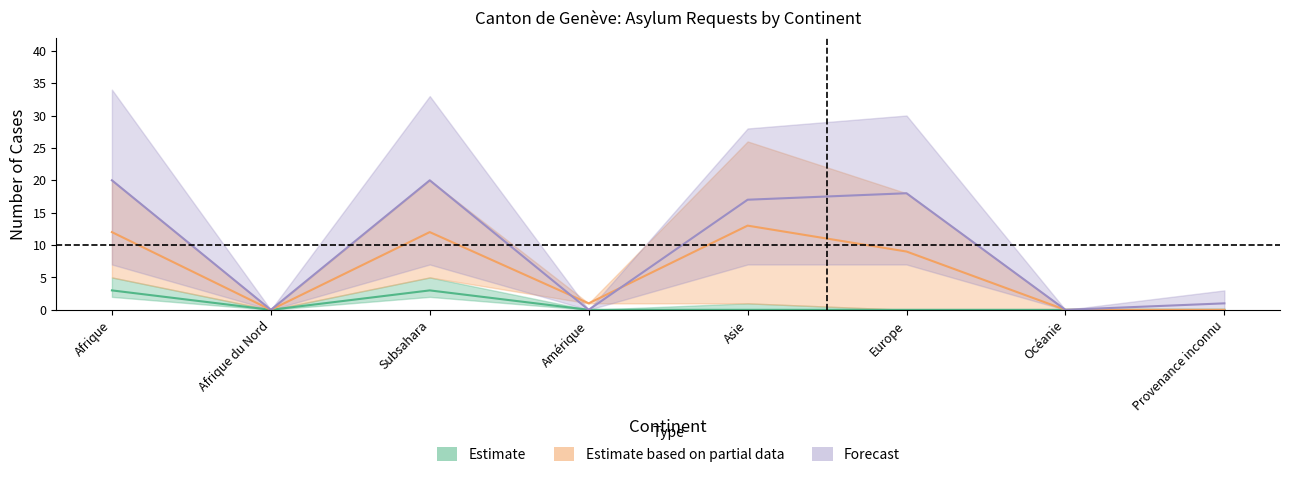

What is the label of the 8th point from the right?

Afrique